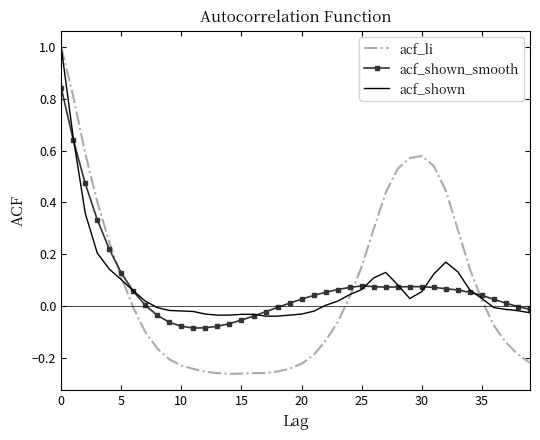

Which series has the widest spread of values?

acf_li